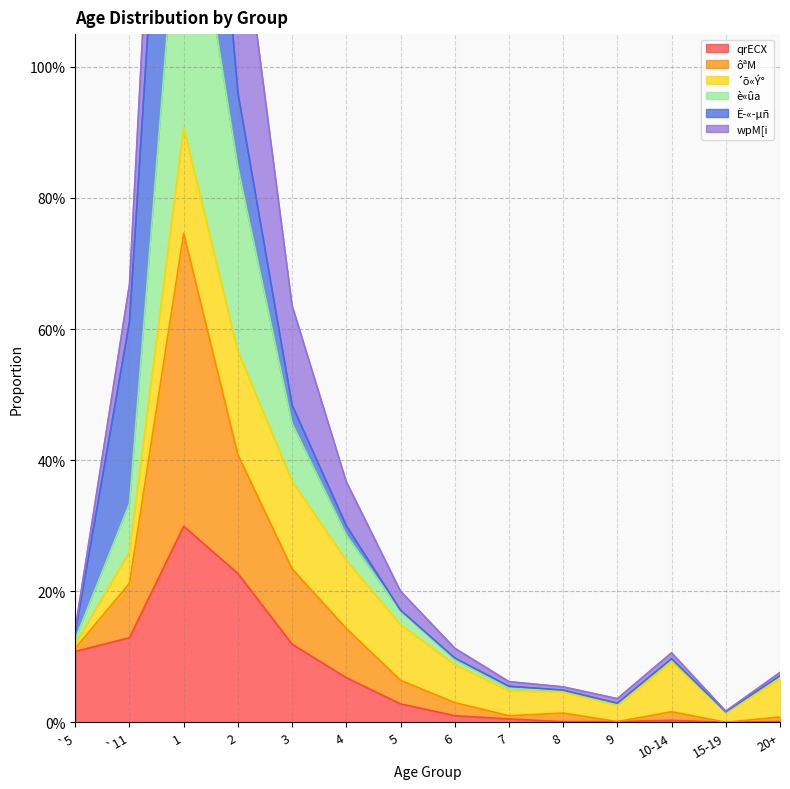

What is the difference between the maximum and minimum values in the è«ûa series?

1.4